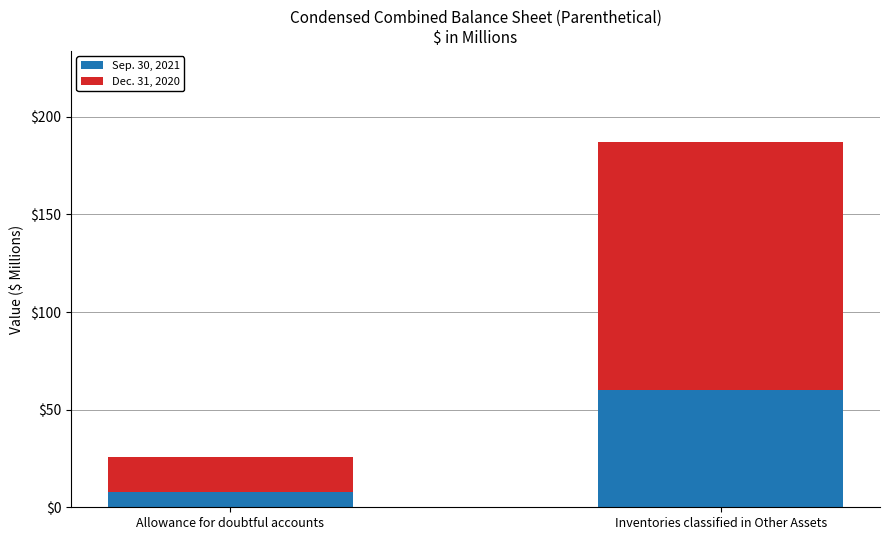

Reading left to right, what are the values for Sep. 30, 2021?

Allowance for doubtful accounts=8	Inventories classified in Other Assets=60